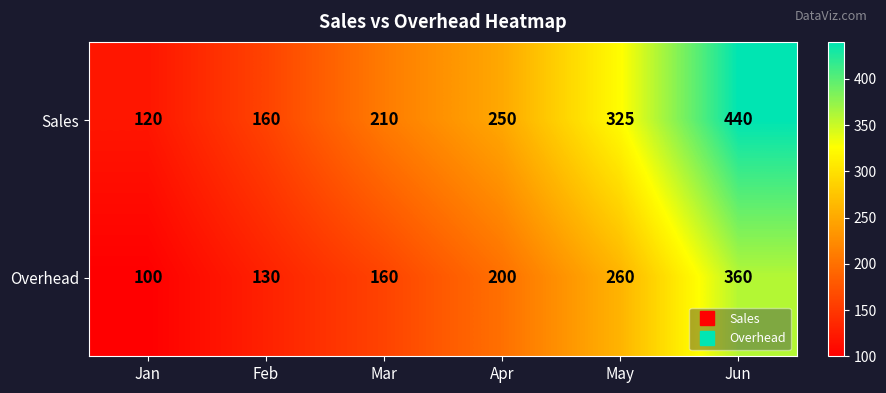

What is the difference between the maximum and minimum values in the Sales series?

320